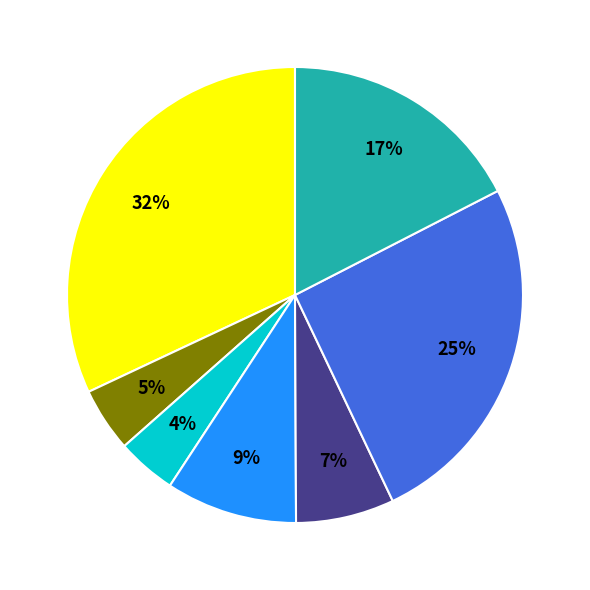

How many segments does this pie chart have?

7